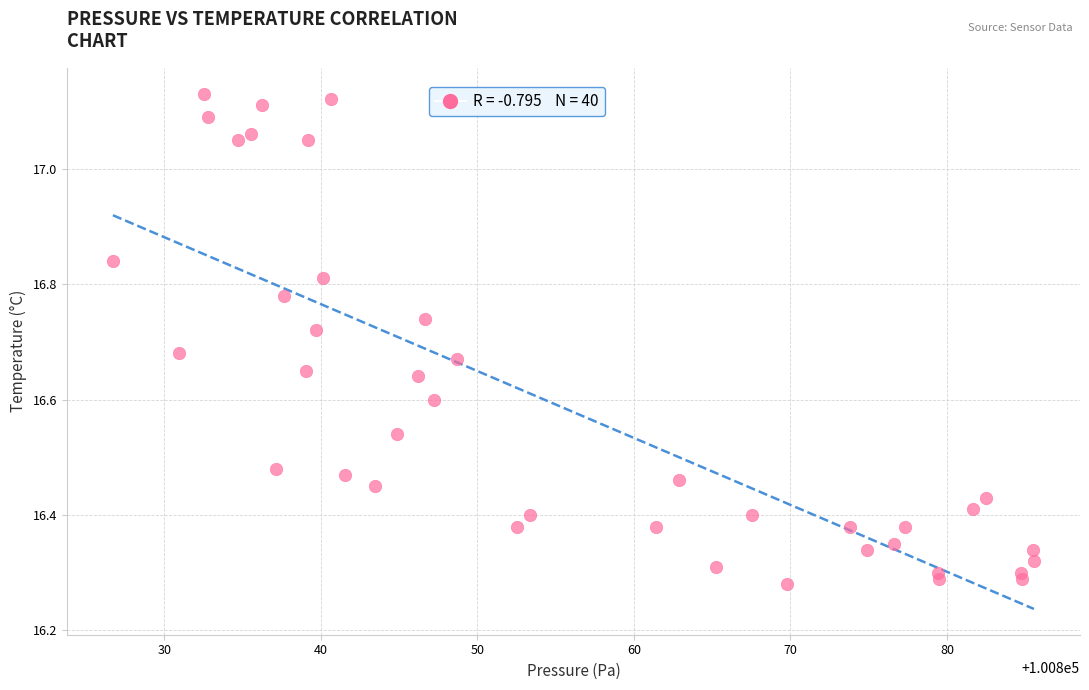

What is the range of X values (max minus min)?

58.8